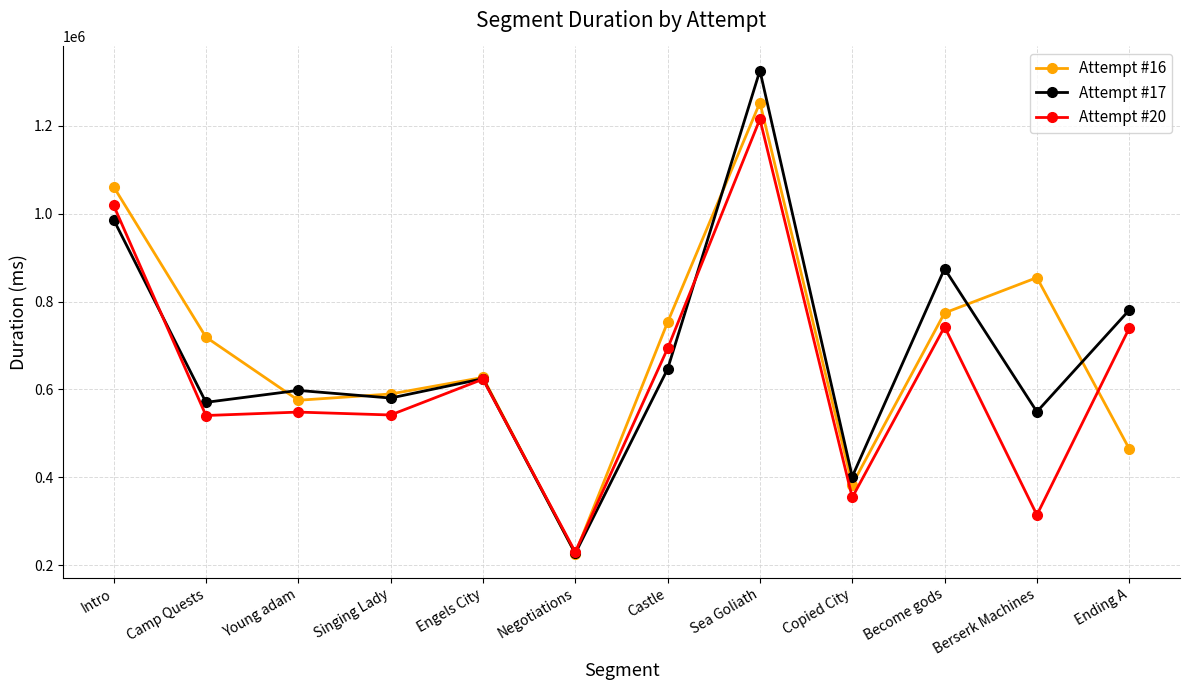

What is the difference between the maximum and minimum values in the Attempt #16 series?

1026703